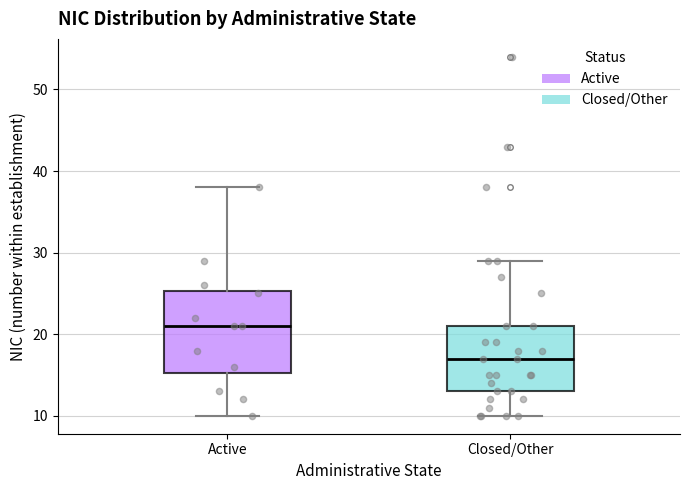

Reading left to right, read every box against the y-axis: the position of its median line, the range the box covers, and the ends of its whiskers. The values are not printed on the chart, so give them approximately, as read against the axis.

Active: median 21, box 15 to 25, whiskers 10 to 38
Closed/Other: median 17, box 13 to 21, whiskers 10 to 29